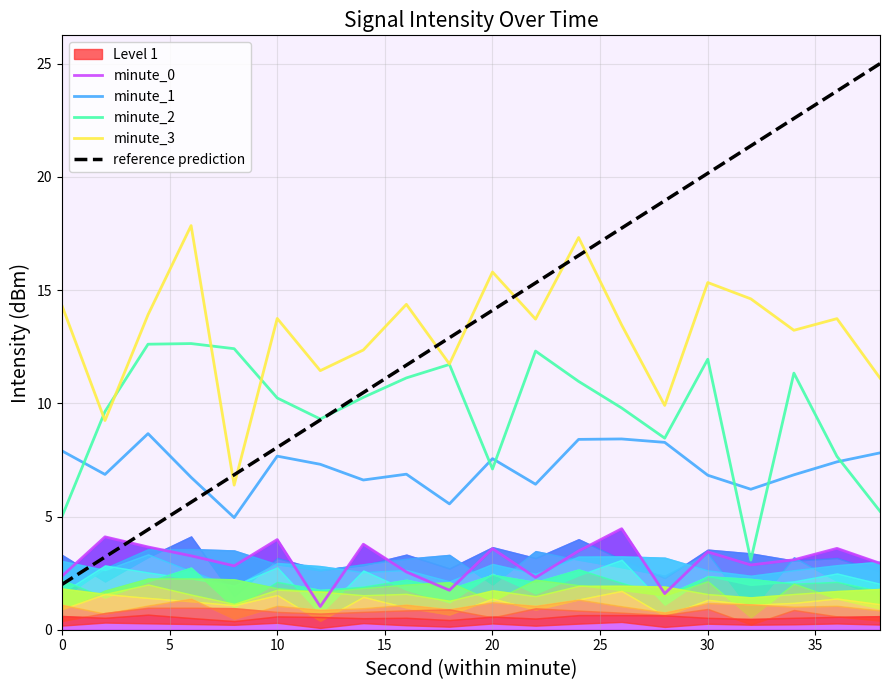

What is the difference between the second highest and second lowest values in the reference prediction series?

20.6